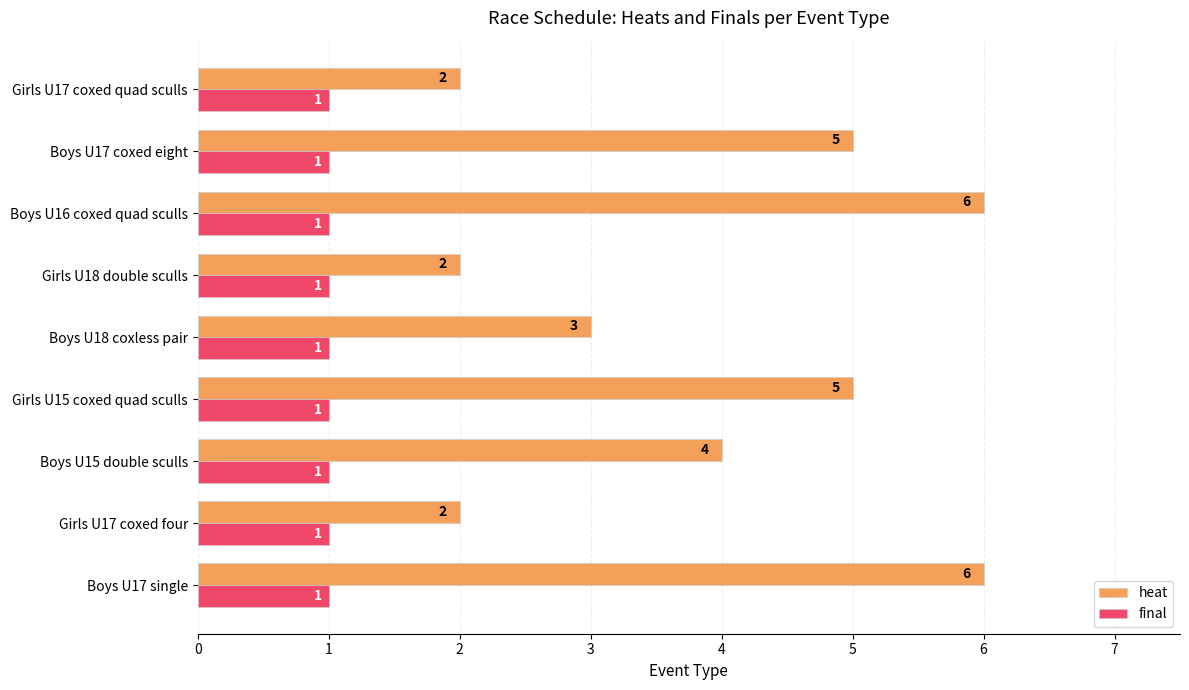

Which series has the largest range (max minus min)?

heat